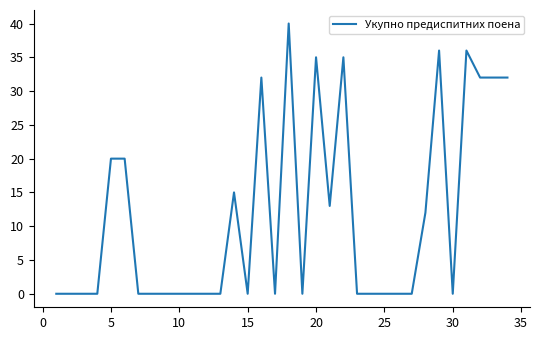

What is the difference between the maximum and minimum values?

40